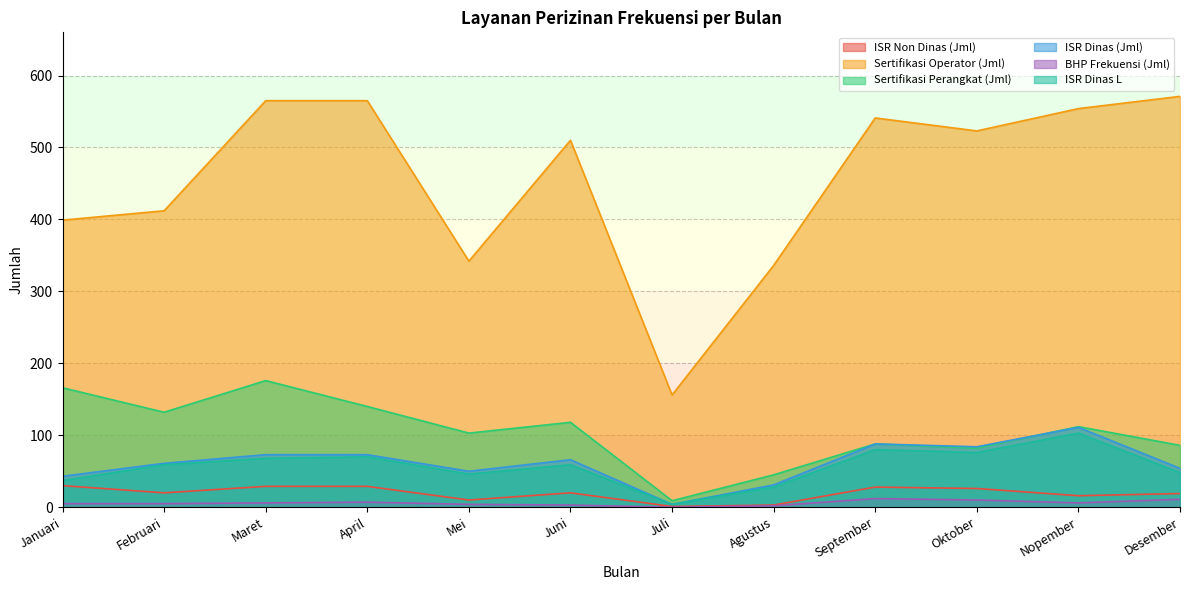

What is the lowest value of the ISR Dinas L series?

4